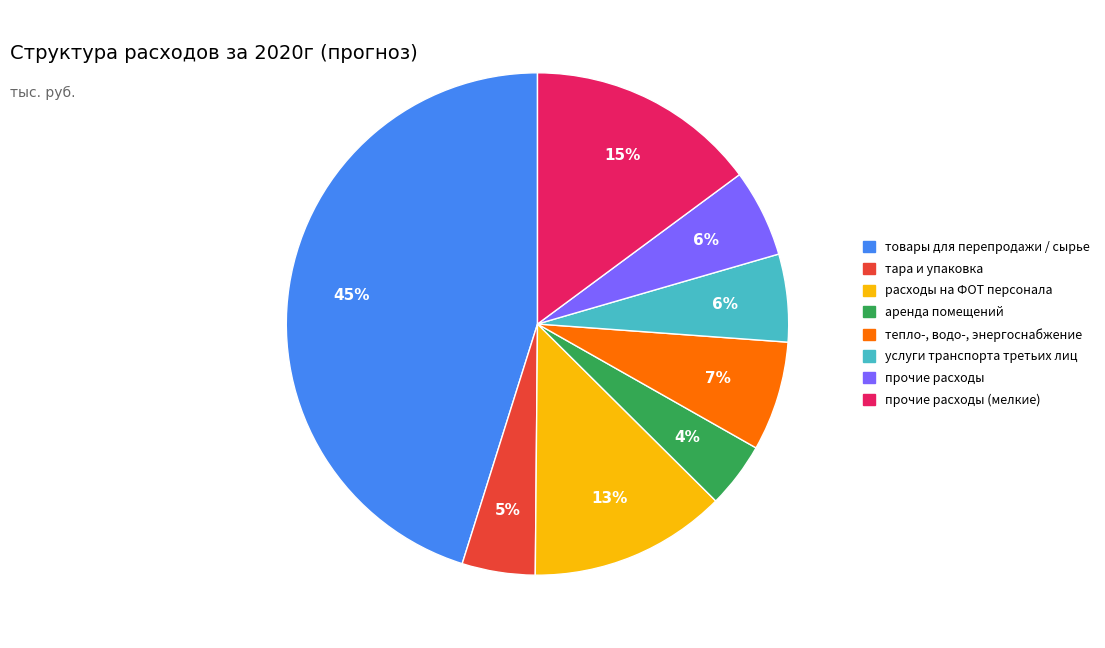

Is there any slice that represents more than half of the pie?

No